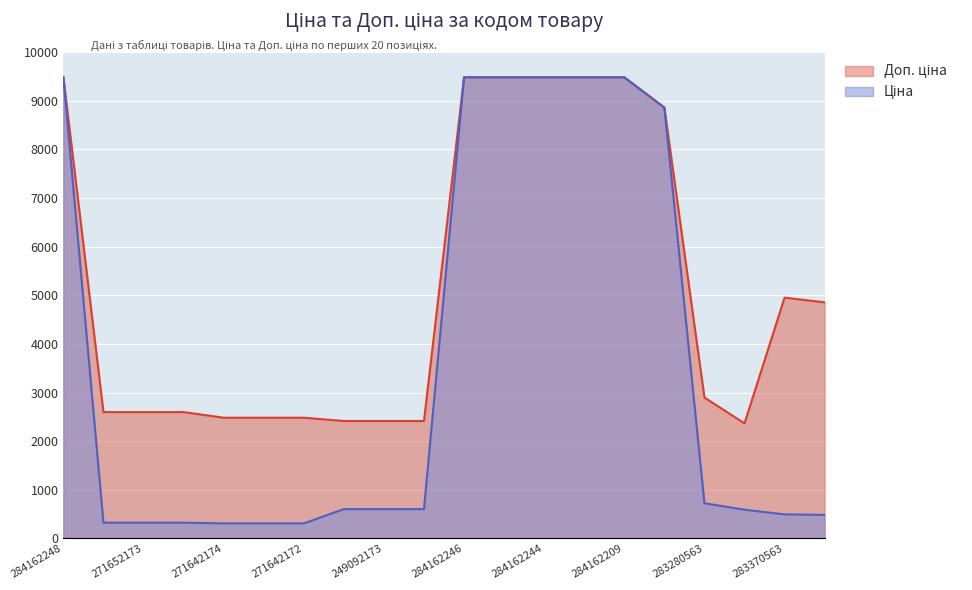

How many lines are shown in the chart?

2